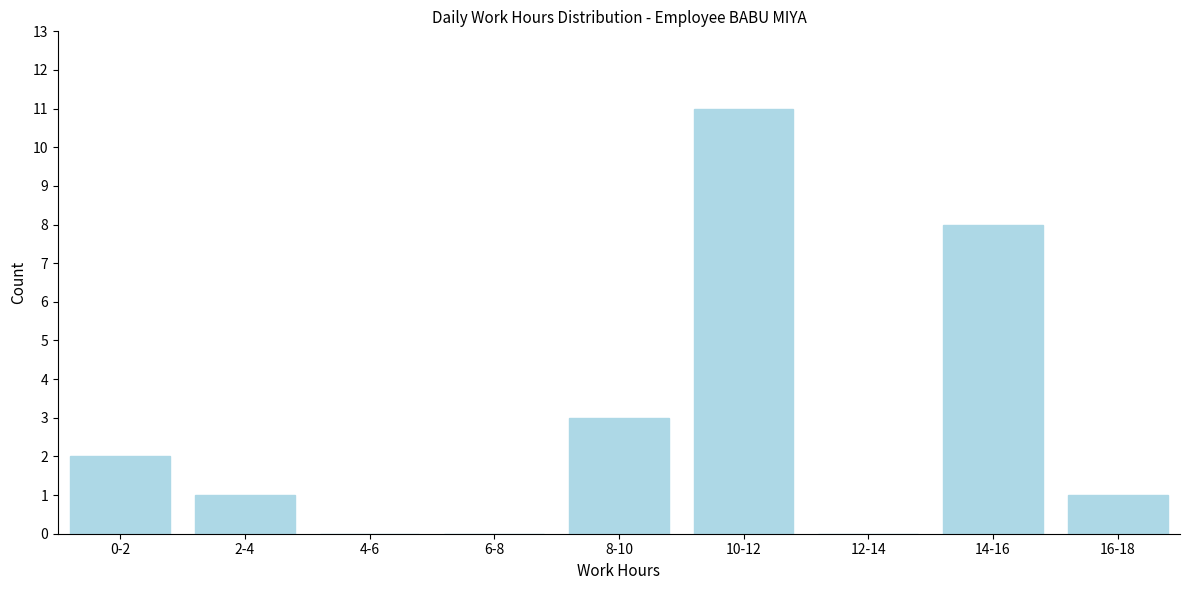

Reading left to right, extract all data points from this chart.

0-2=2	2-4=1	4-6=0	6-8=0	8-10=3	10-12=11	12-14=0	14-16=8	16-18=1